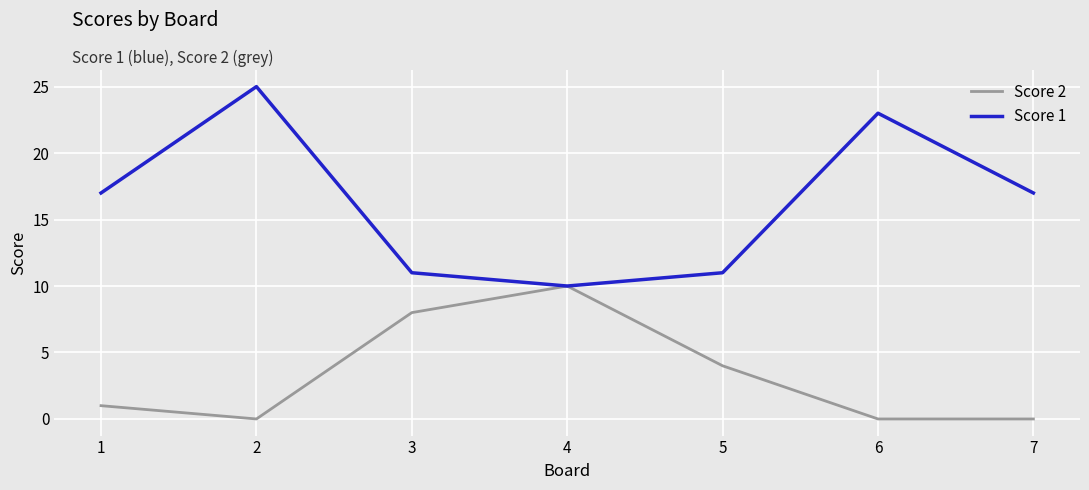

The Score 1 series shows 9 at 2. True or false?

False